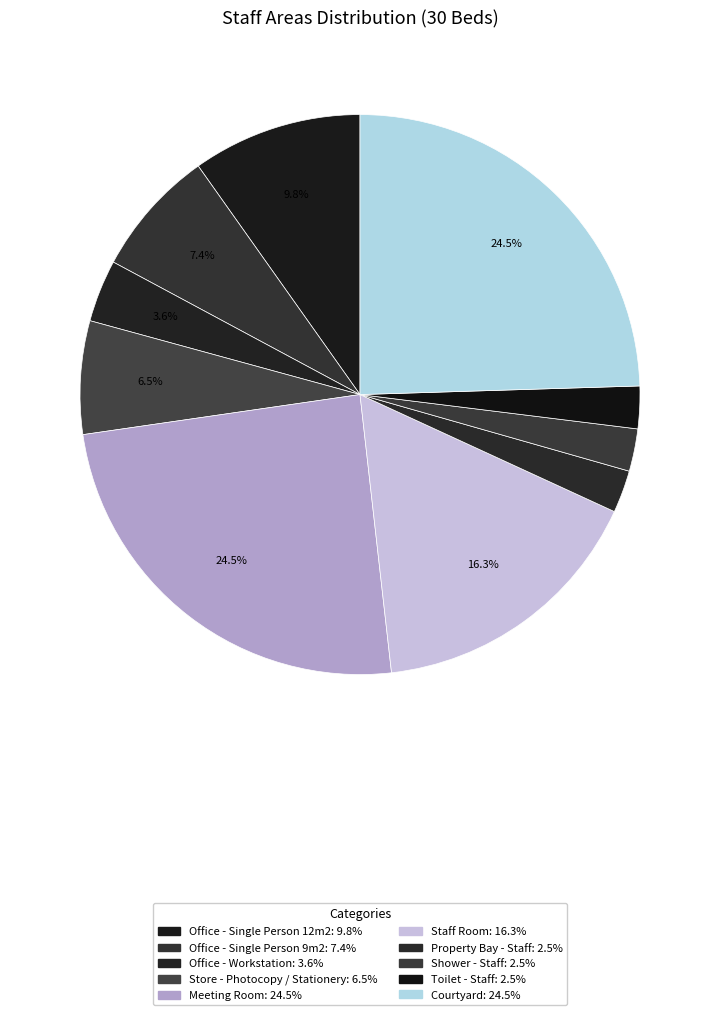

To the nearest percent, what percentage of the pie is Shower - Staff?

2%